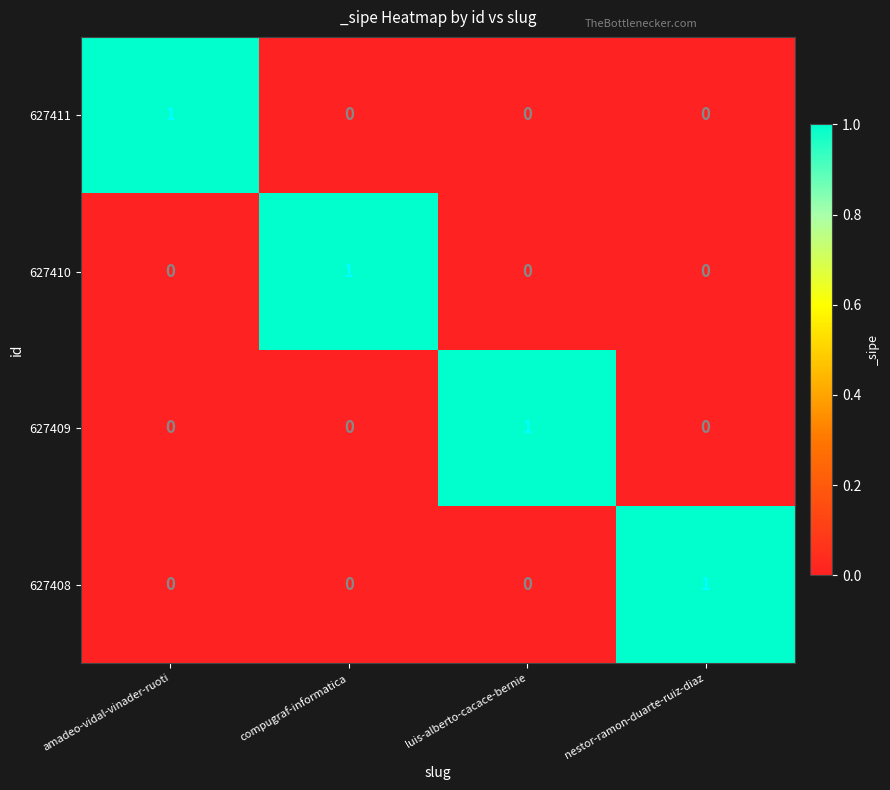

Count the 627410 values in the range 0 to 1.

4